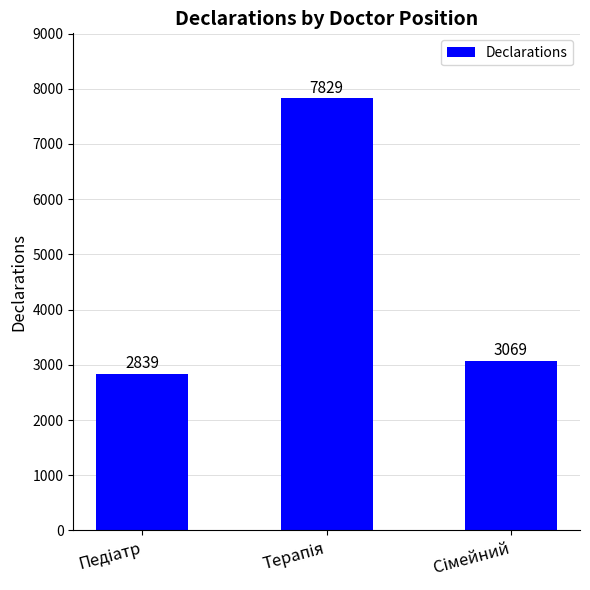

What is the value of the 2nd bar from the left?

7829